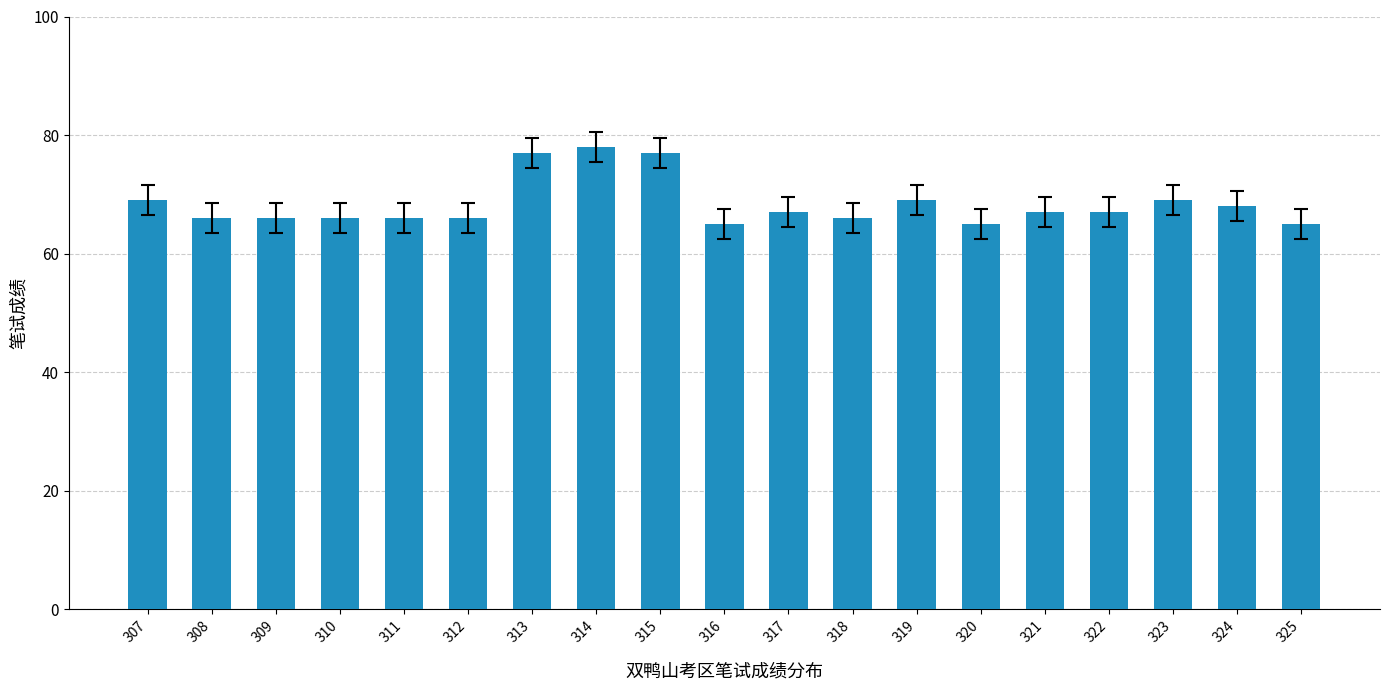

What is the sum of all values?

1299